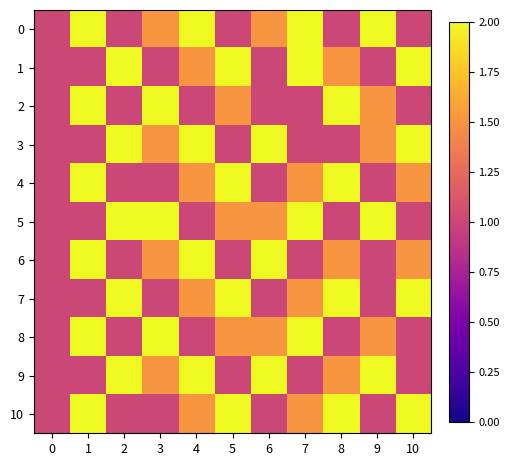

Rank the series at 1 from highest to lowest value.

0, 2, 4, 6, 8, 10, 1, 3, 5, 7, 9